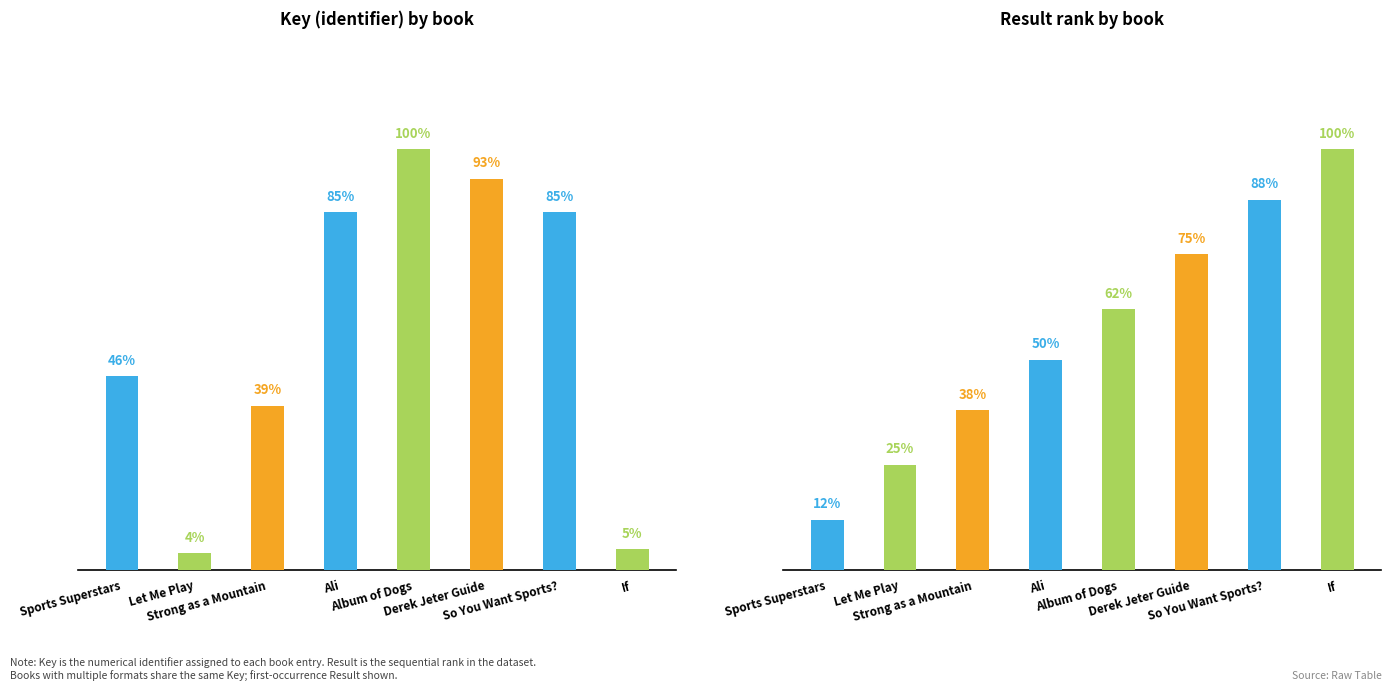

List the series in order of their peak value, highest first.

Key (normalized), Result (normalized)